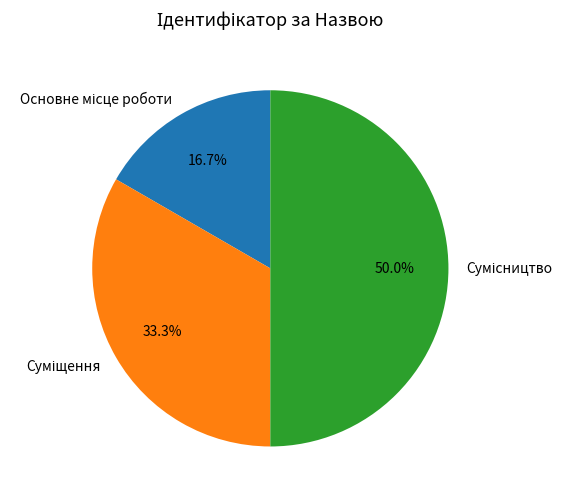

True or false: Суміщення accounts for 33% of the total.

True